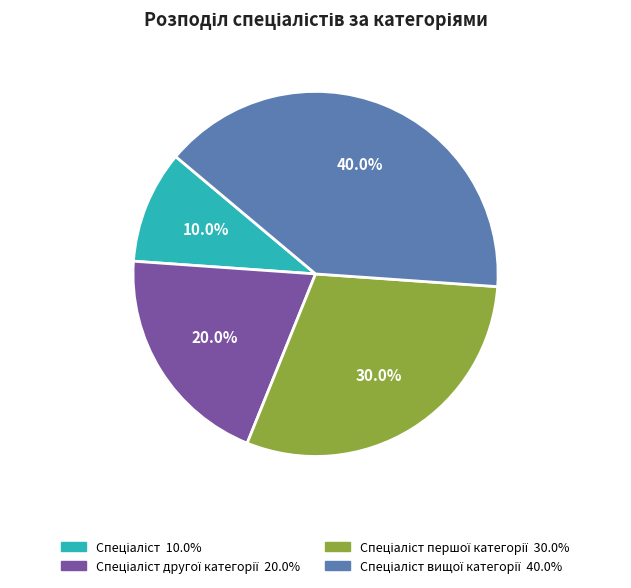

Is there any slice that represents more than half of the pie?

No